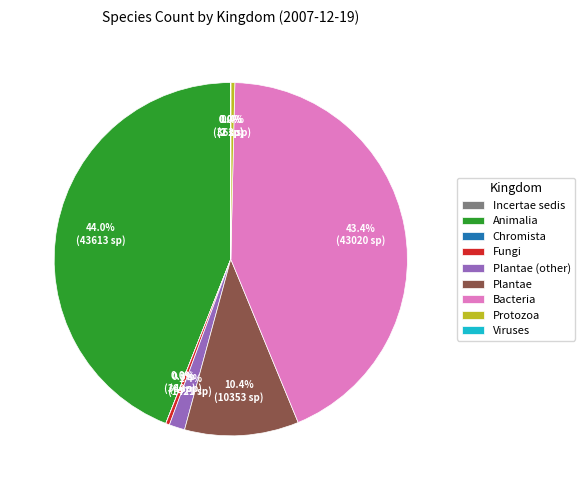

Is there any slice that represents more than half of the pie?

No